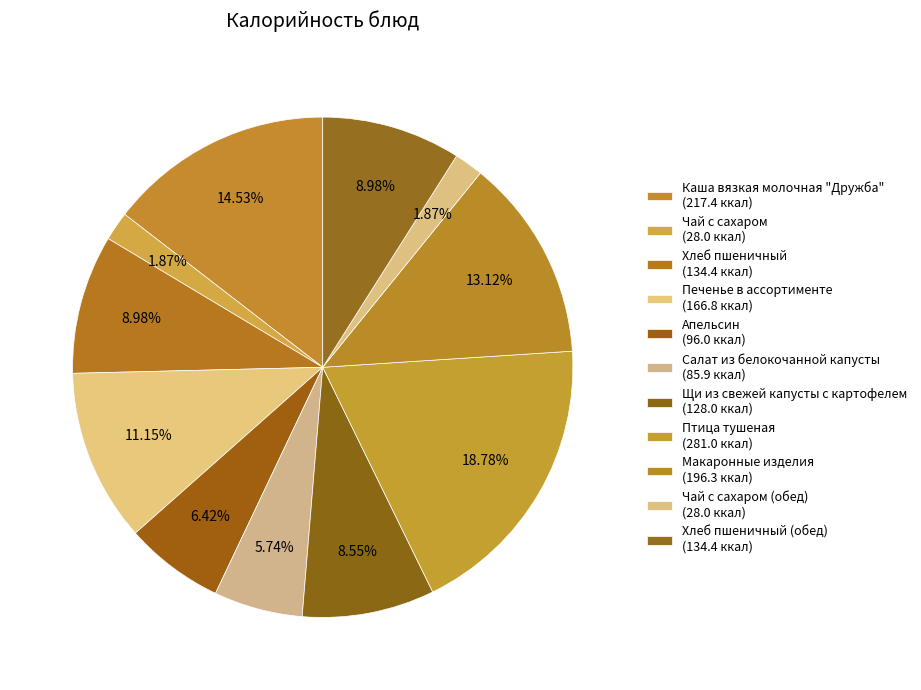

Which category has the biggest portion of the pie?

Птица тушеная